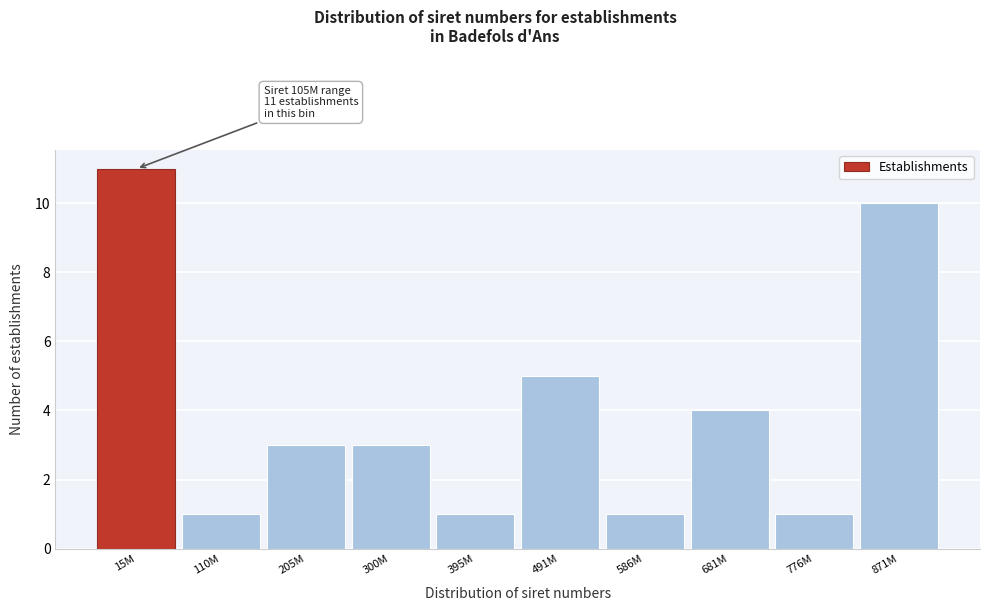

Reading left to right, transcribe all the data shown in this chart.

11	1	3	3	1	5	1	4	1	10